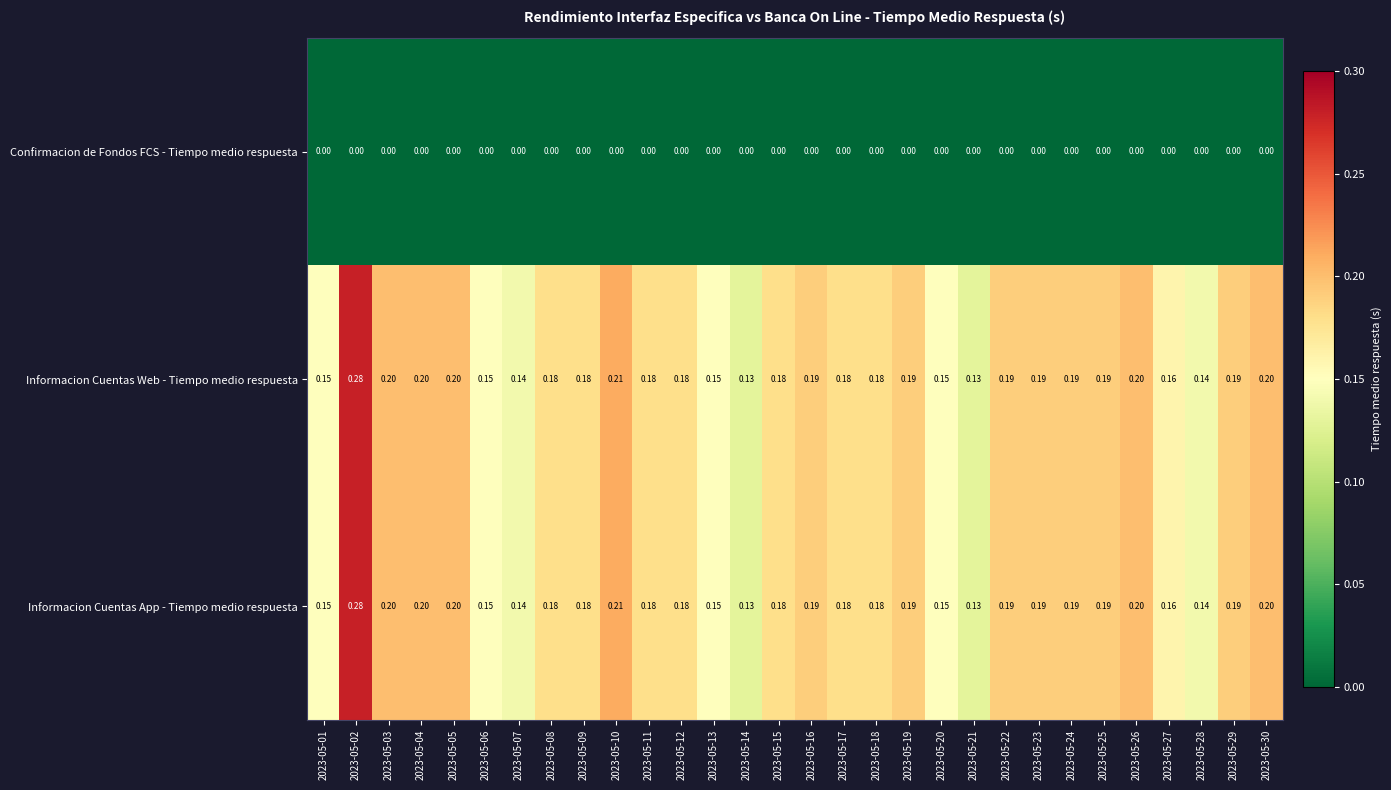

Is the value of Informacion Cuentas App - Tiempo medio respuesta at 2023-05-10 greater than the value of Informacion Cuentas Web - Tiempo medio respuesta at 2023-05-12?

Yes